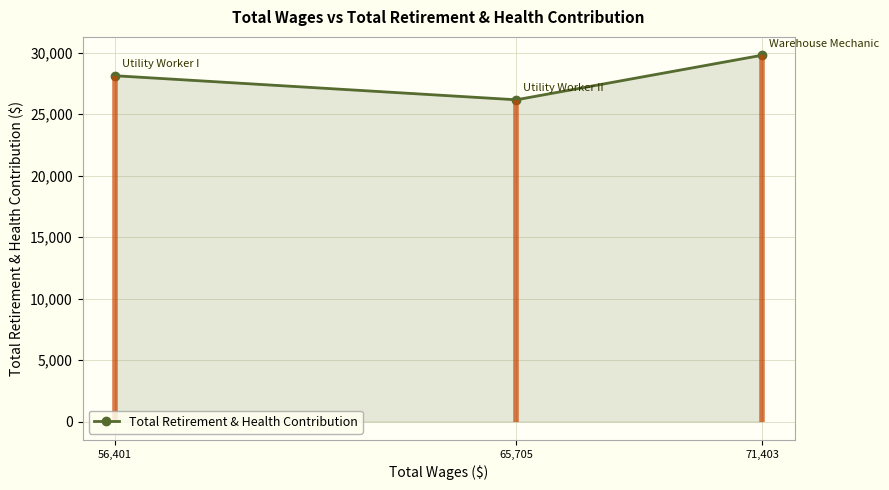

What is the greatest value displayed?

29788